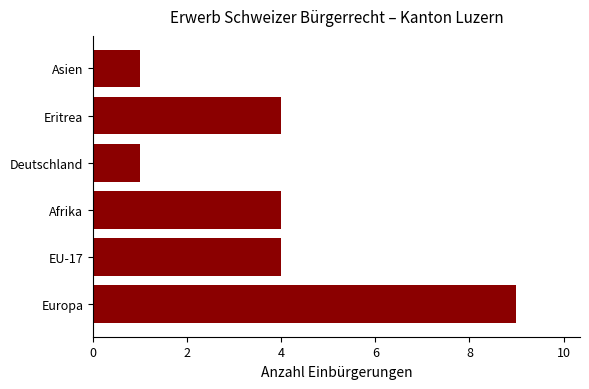

What value does the data have at Afrika?

4